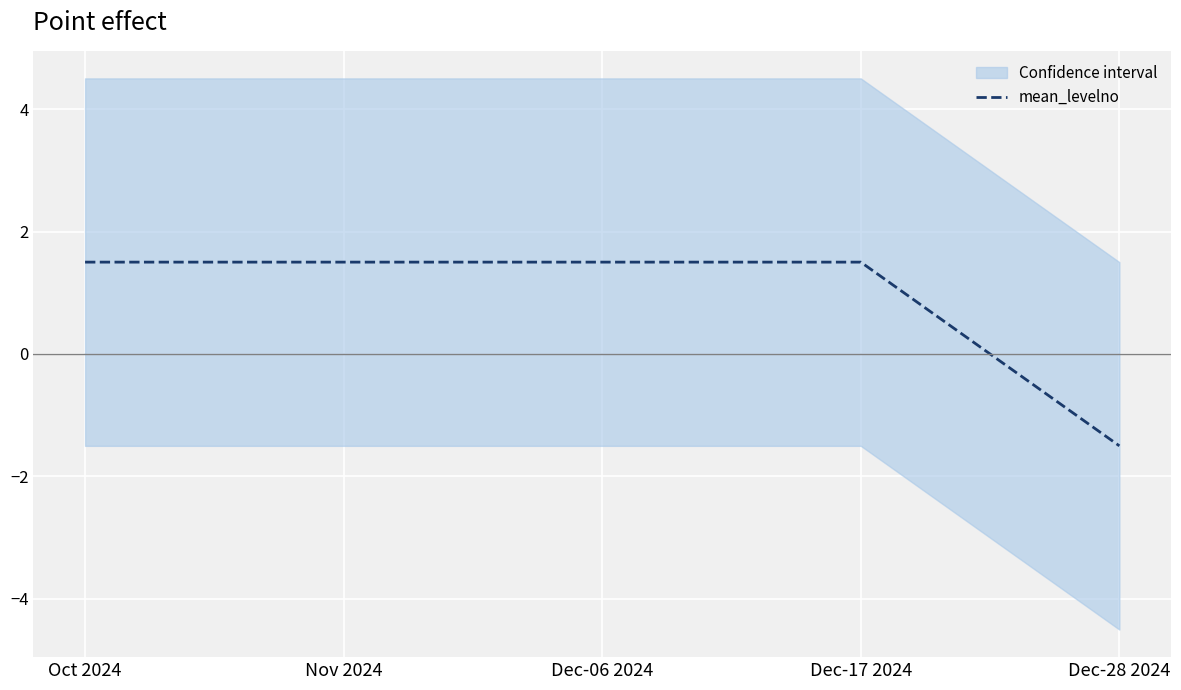

At which label is the value closest to 0?

Oct 2024